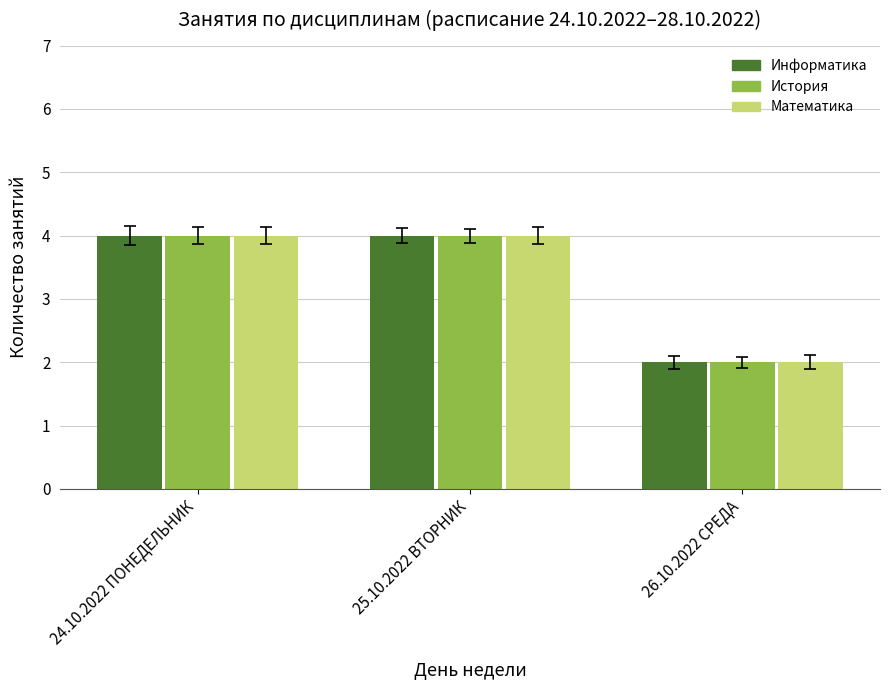

Reading right to left, list all the values displayed in this chart.

Информатика: 2	4	4
История: 2	4	4
Математика: 2	4	4